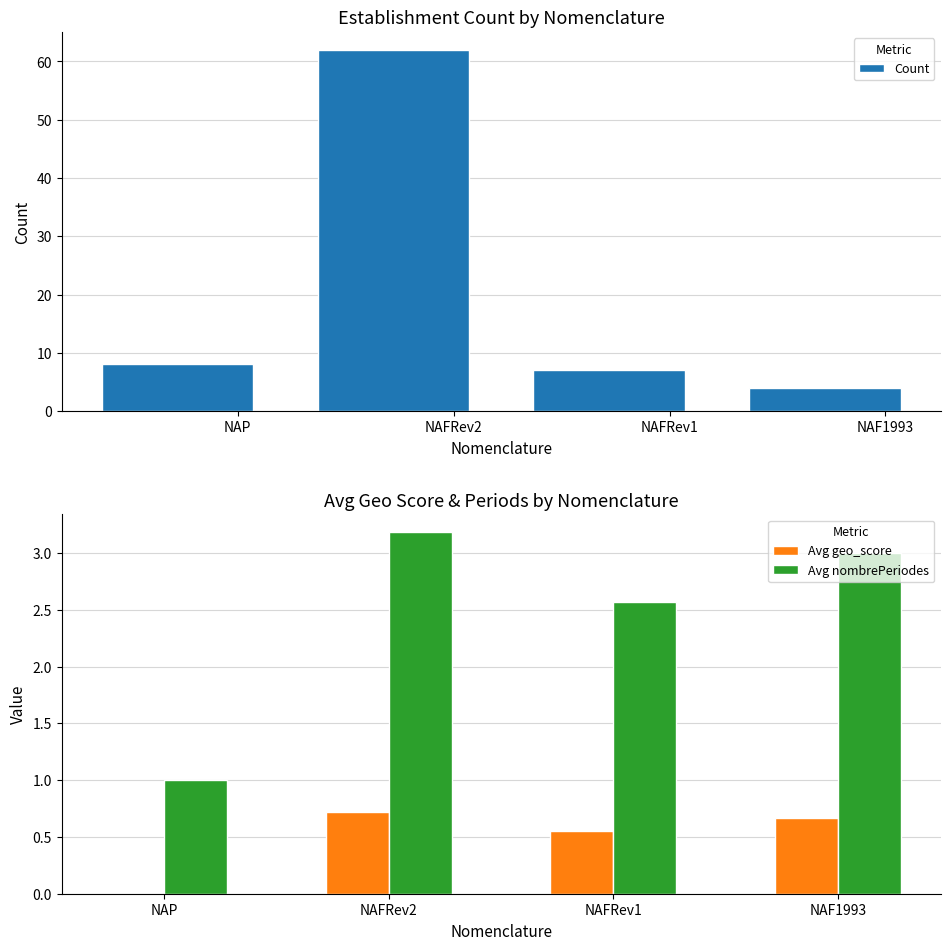

Reading left to right, list all the values displayed in this chart.

Count: 8.0	62.0	7.0	4.0
Avg geo_score: 0.0	0.7	0.6	0.7
Avg nombrePeriodes: 1.0	3.2	2.6	3.0